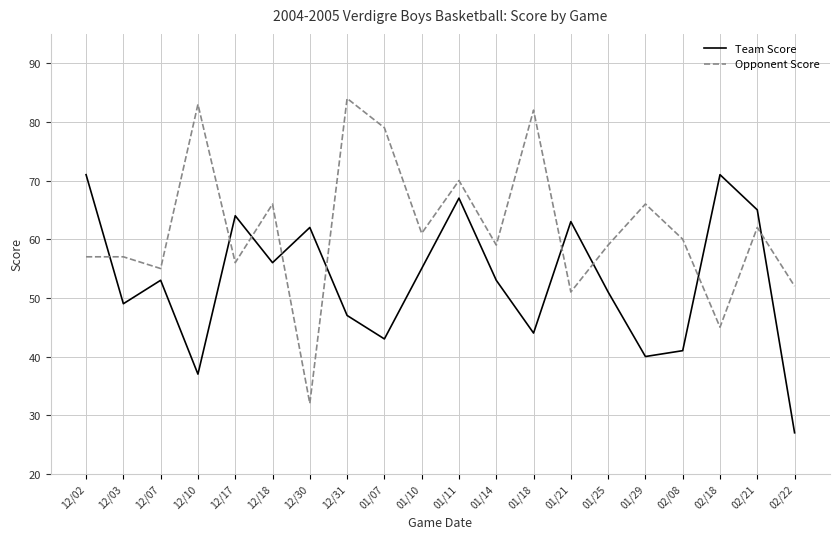

How many lines are shown in the chart?

2